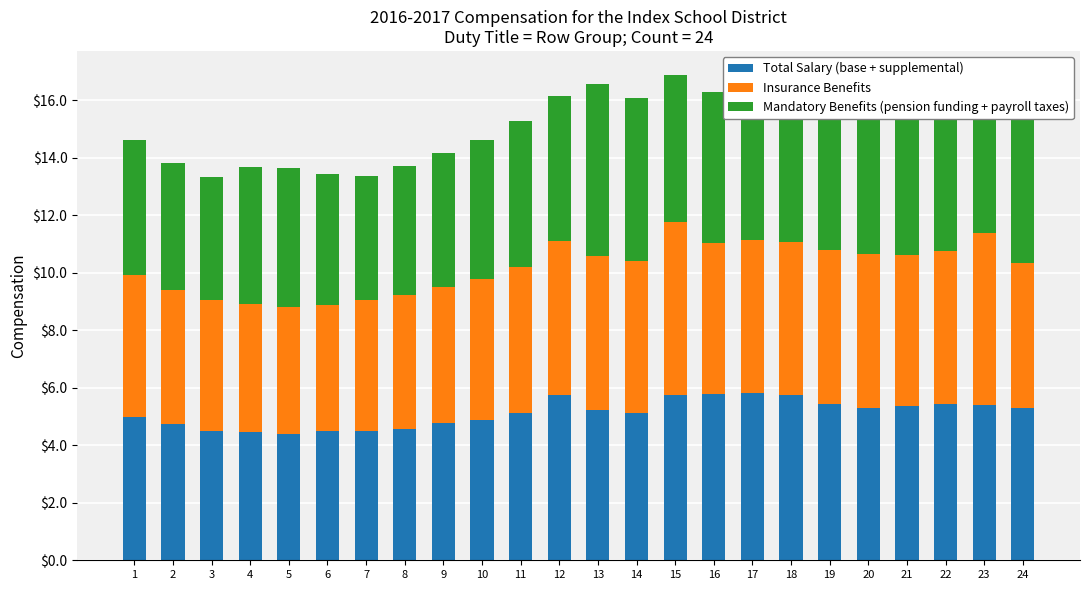

What is the sum of all Total Salary (base + supplemental) values?

122.8